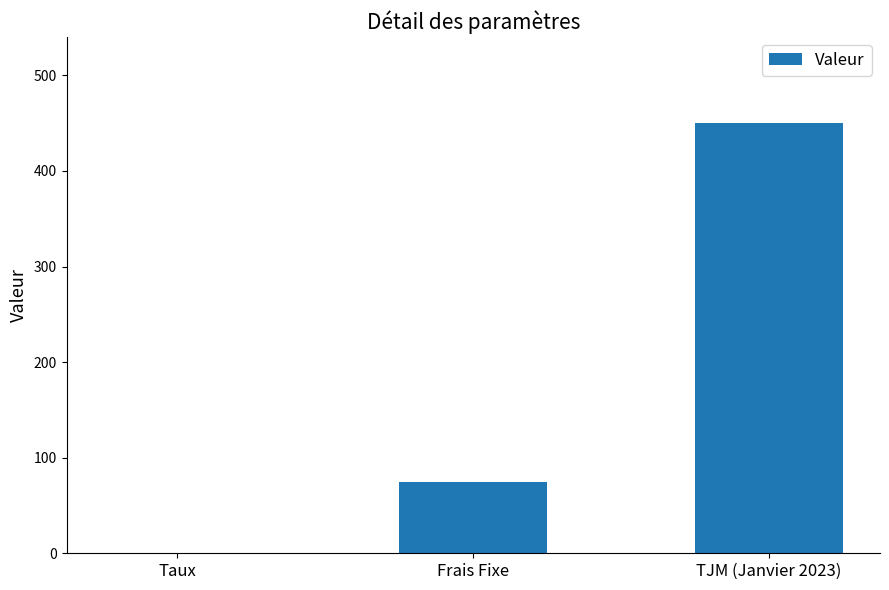

Count the number of data series in this chart.

1